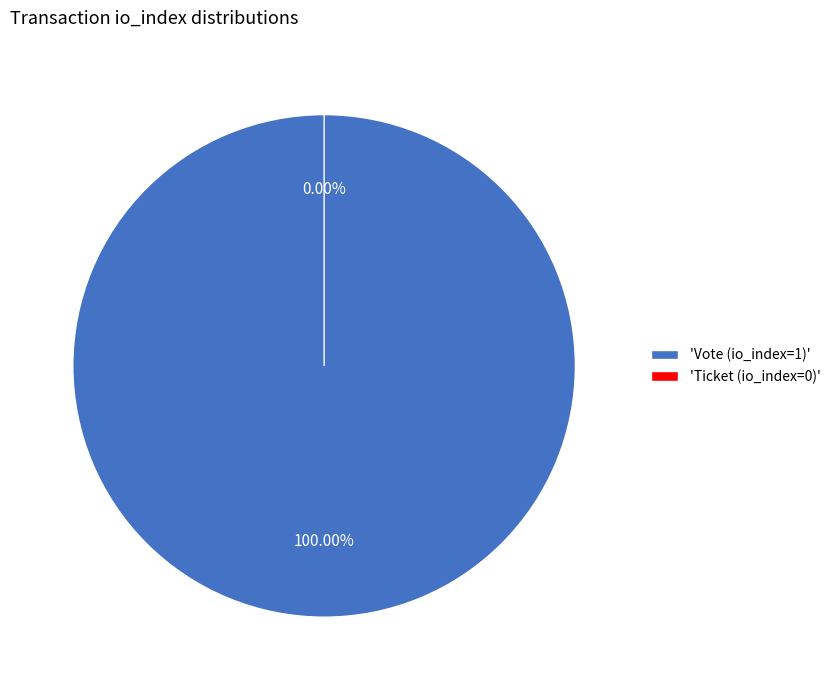

Is Ticket (io_index=0) the majority of the pie?

No